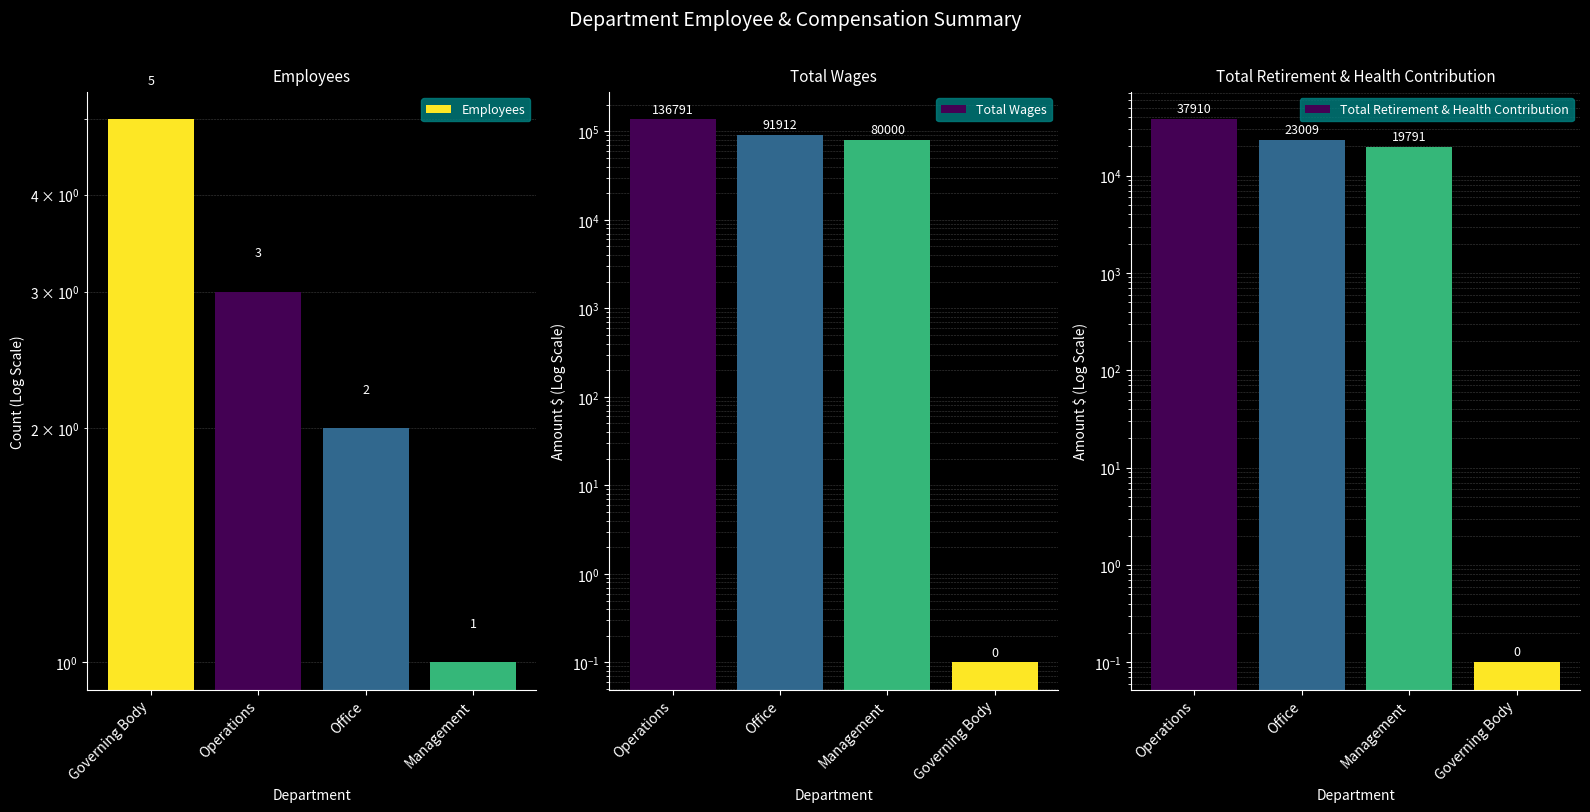

What is the label of the 4th bar from the left?

Management